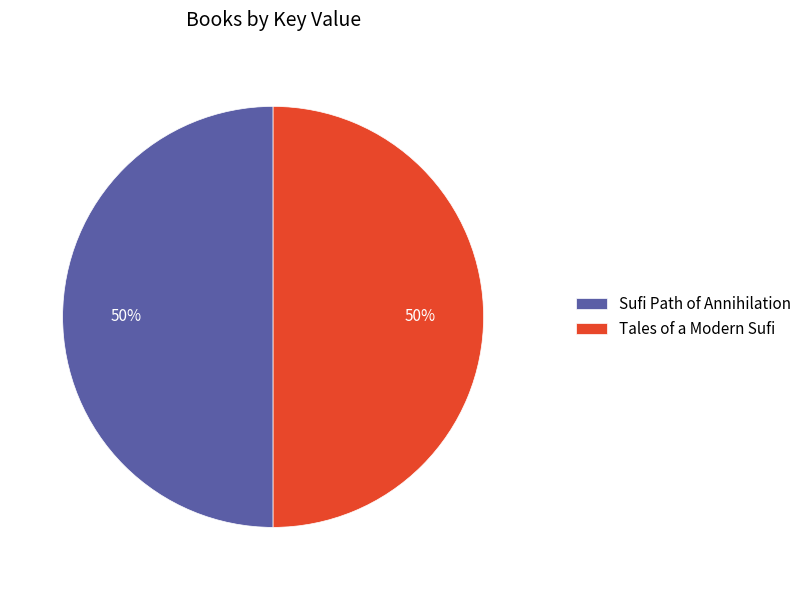

Is it true that Tales of a Modern Sufi is 45% of the pie?

False